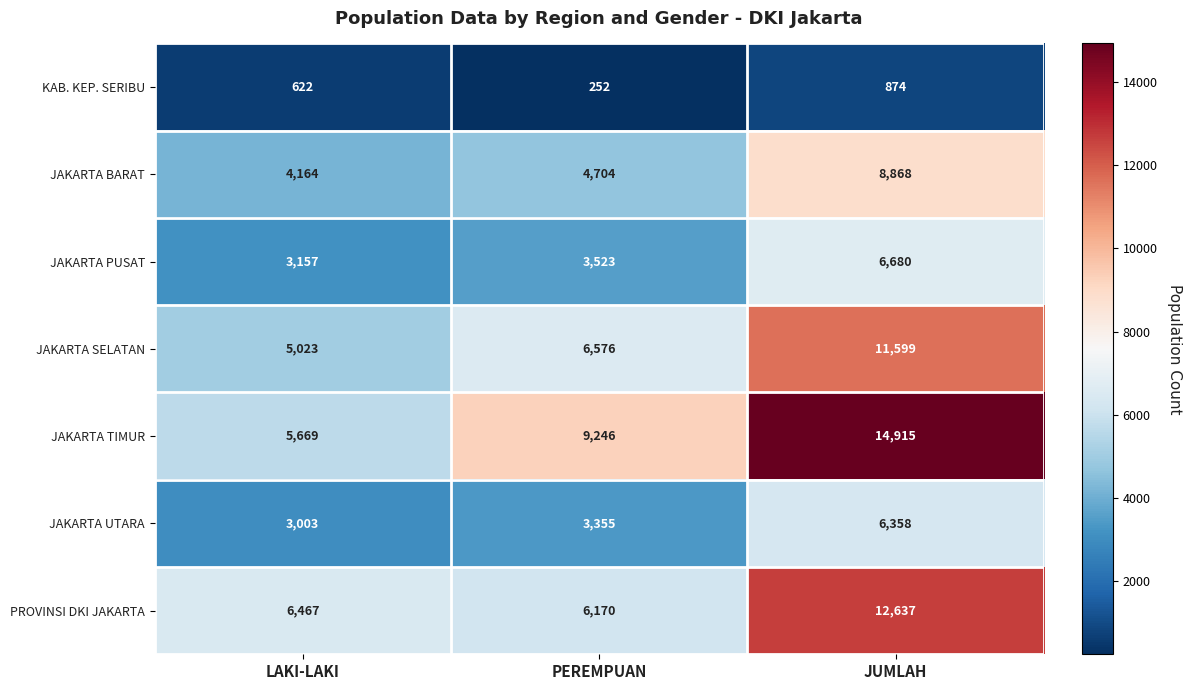

At which category is the sum across all series the highest?

JUMLAH